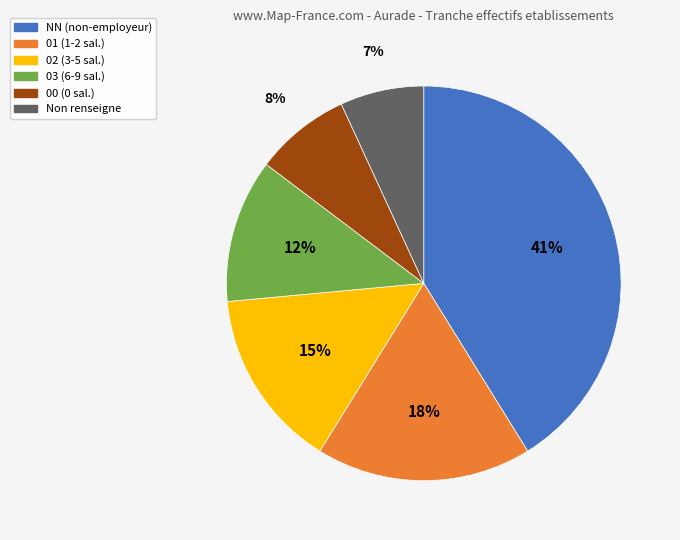

Does any single category account for the majority?

No